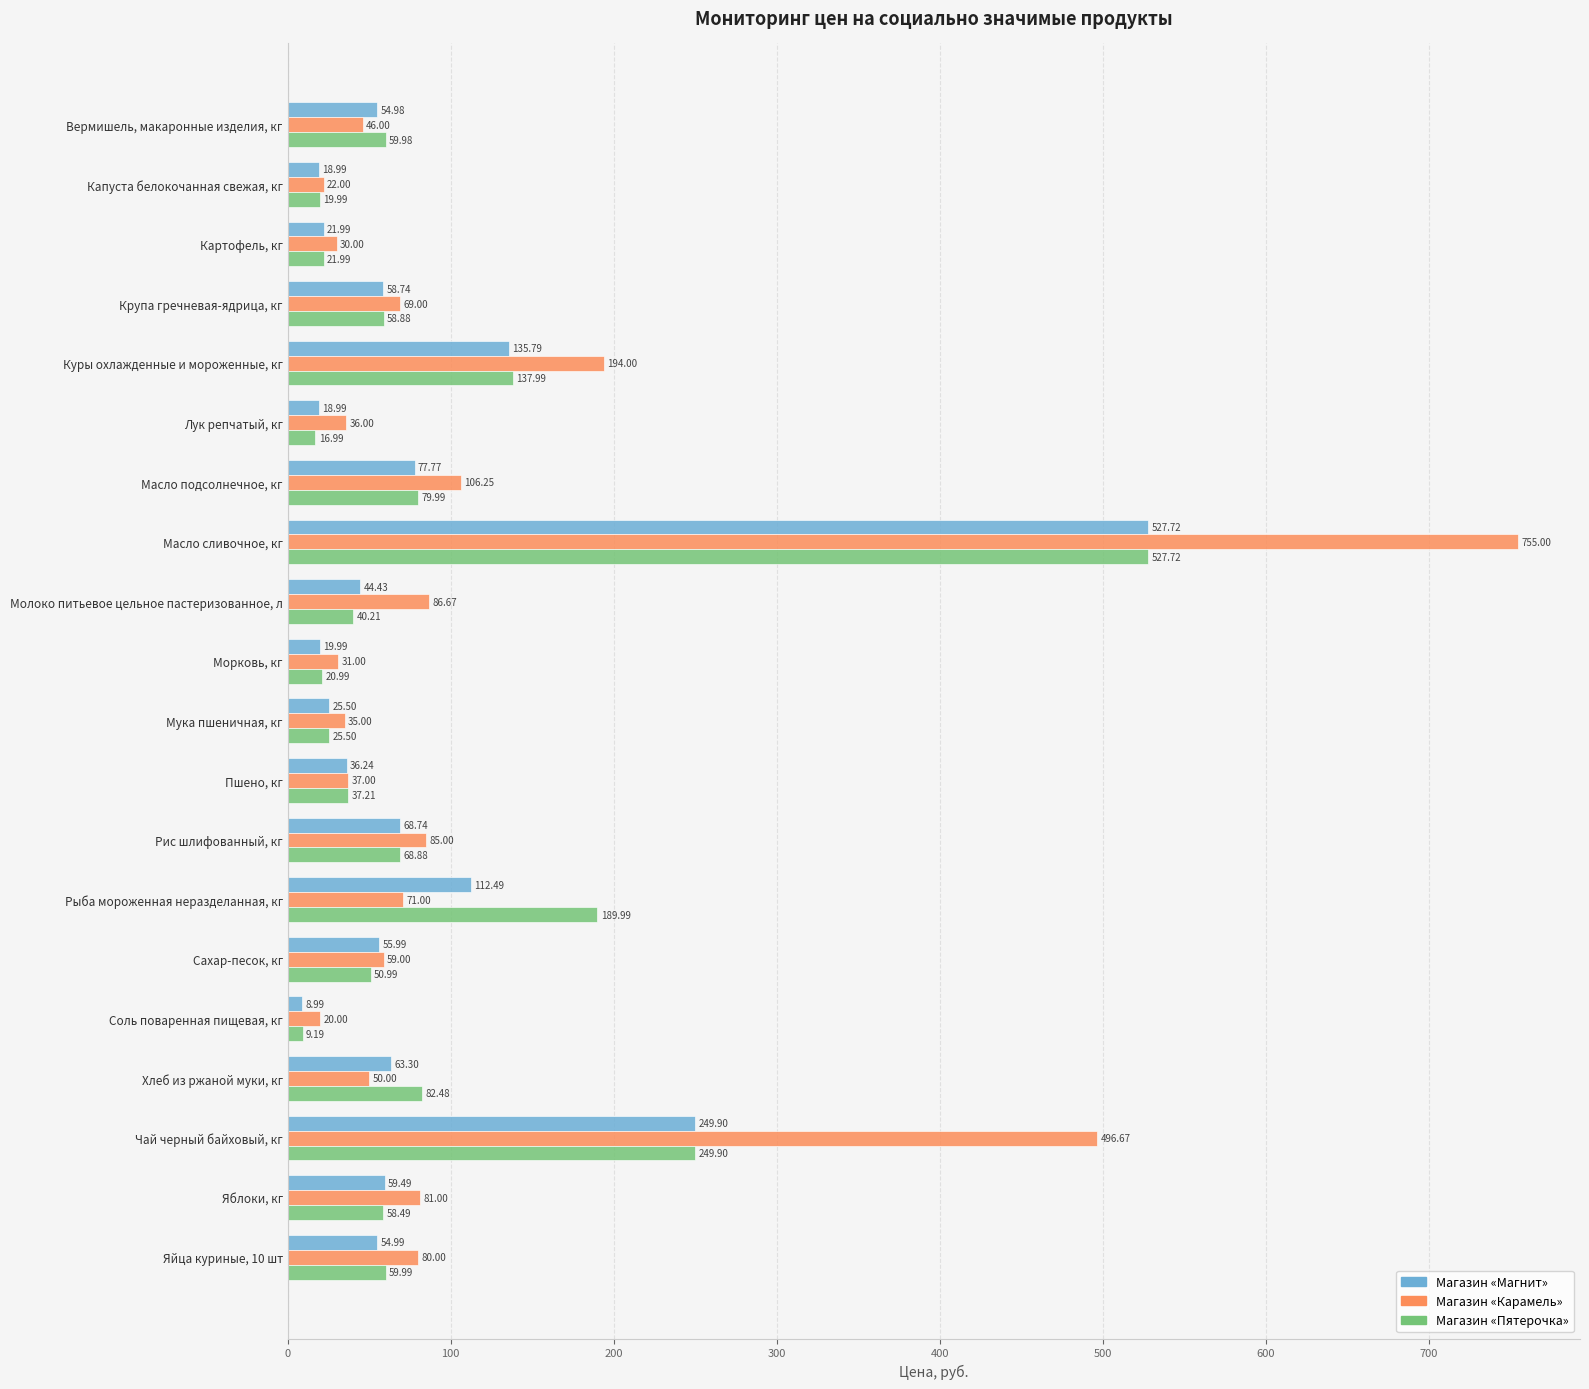

What is the smallest value displayed?

9.0